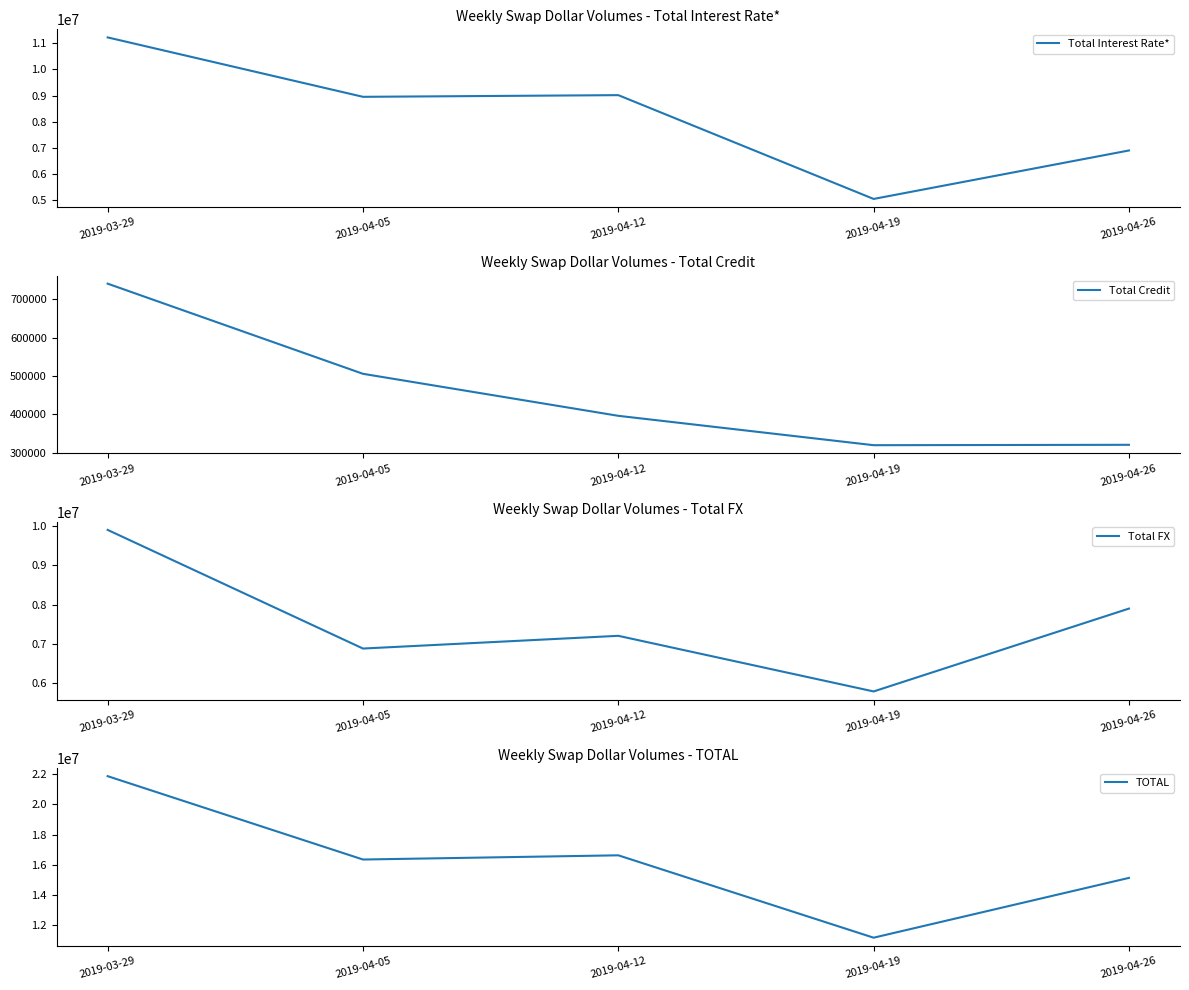

In TOTAL, how many points are higher than both neighbors (excluding endpoints)?

1